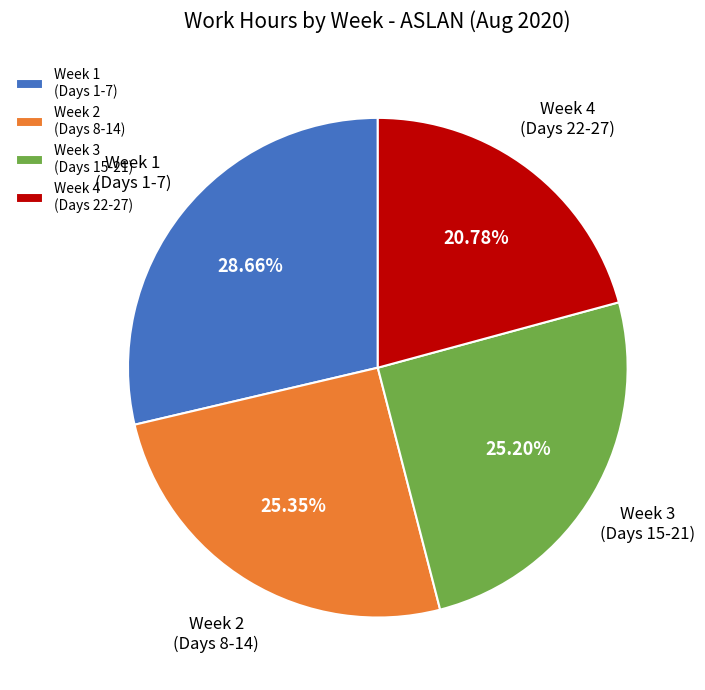

Approximately how many times larger is the value at Week 2 (Days 8-14) compared to Week 1 (Days 1-7)?

0.9